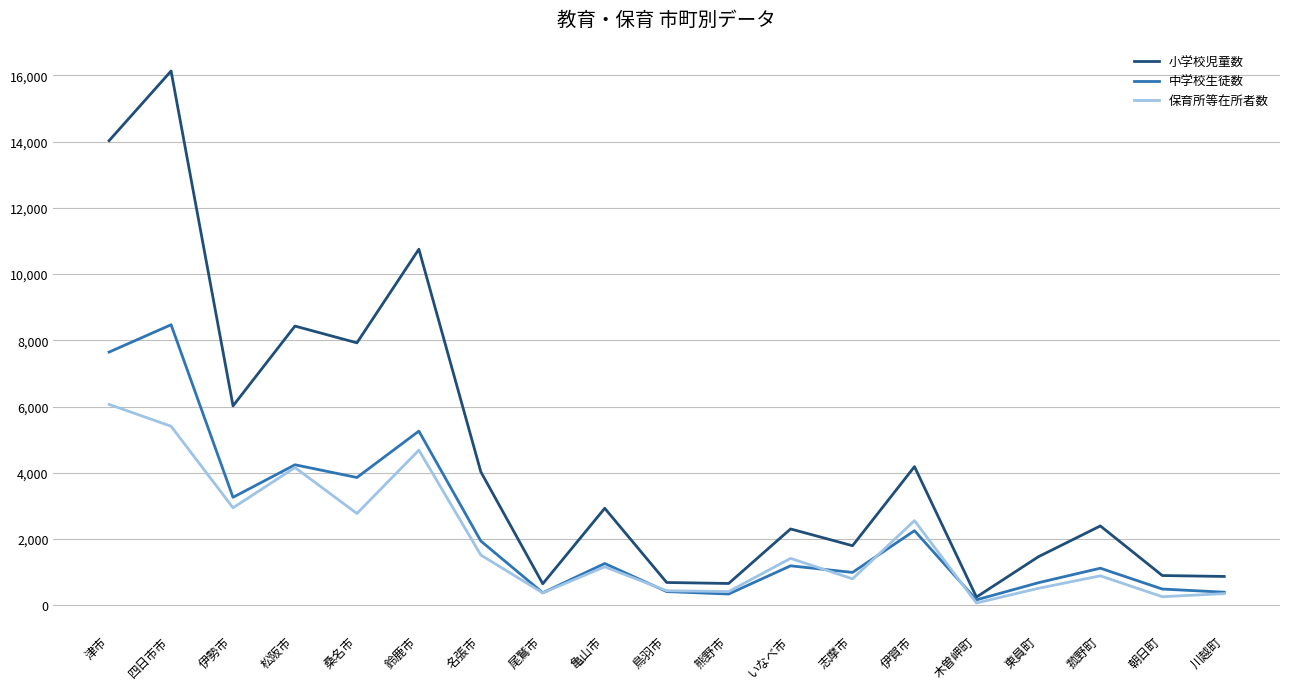

Read the 中学校生徒数 value at 熊野市.

341